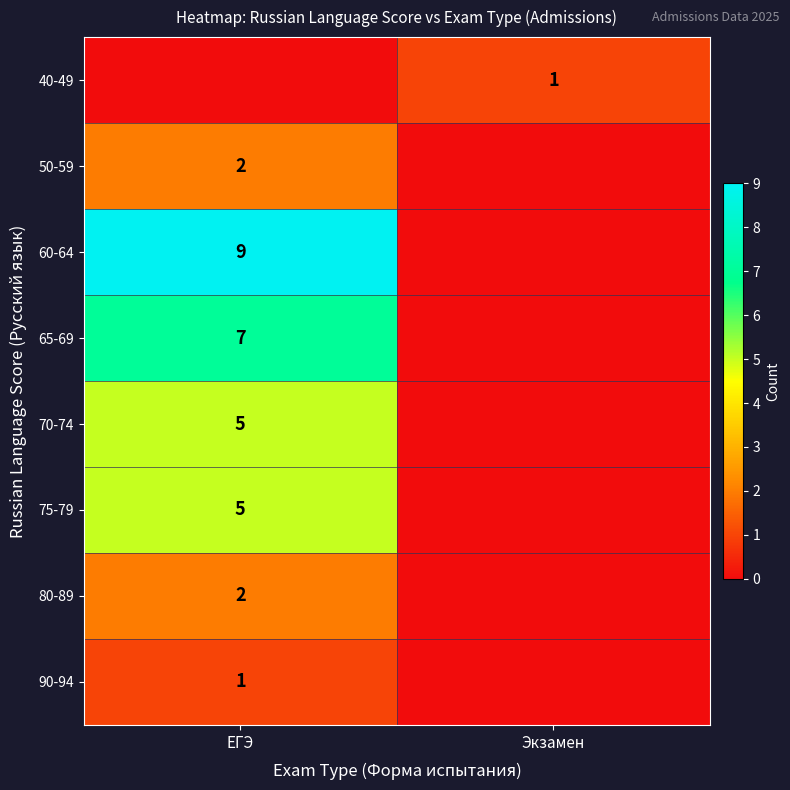

Is the value of 70-74 at ЕГЭ greater than the value of 65-69 at ЕГЭ?

No